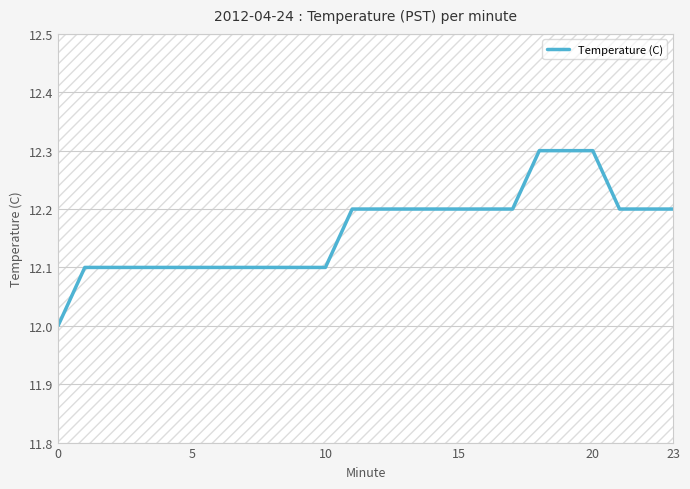

What is the sum of all values?

291.9